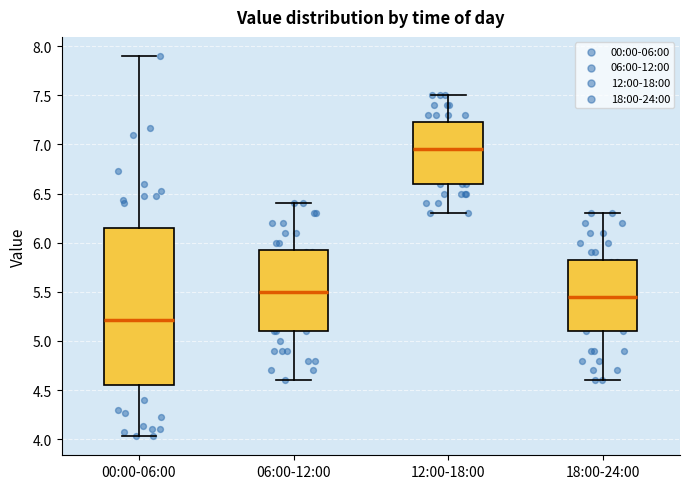

Which box has the highest median line?

12:00-18:00